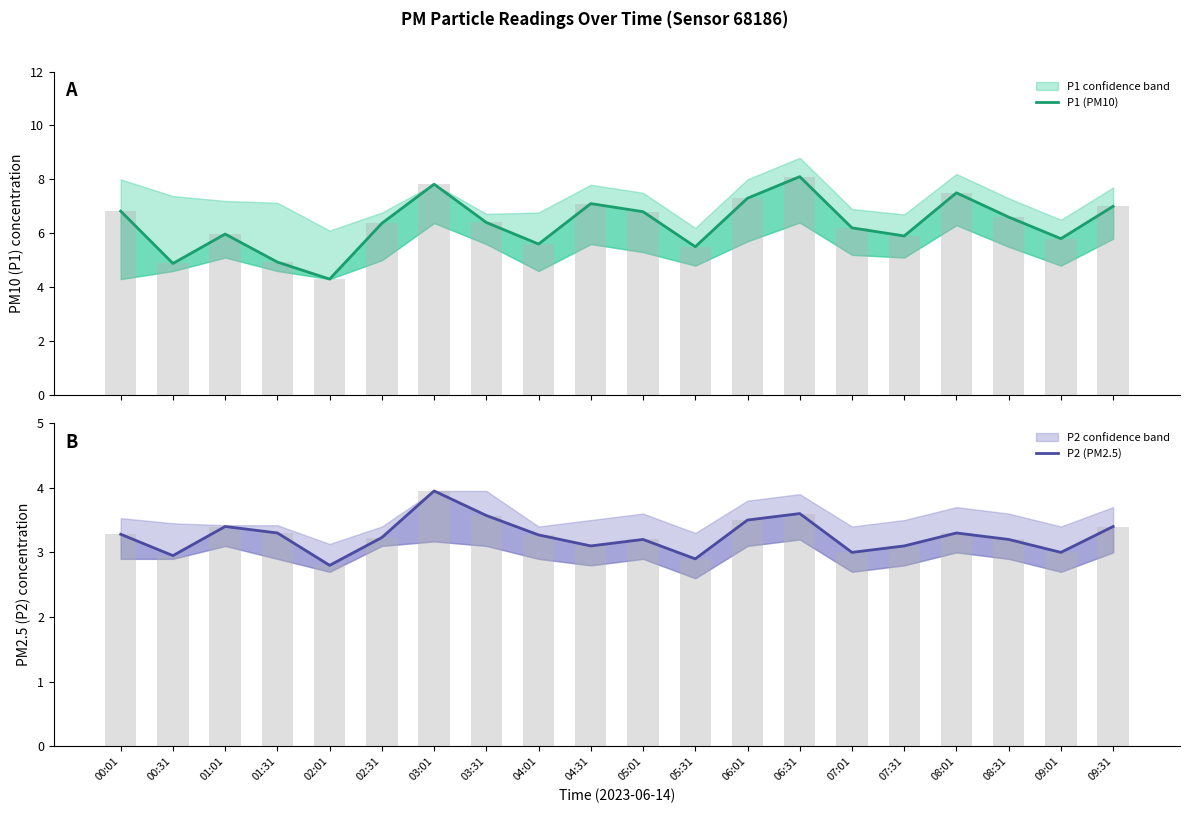

At which category is the sum across all series the highest?

03:01